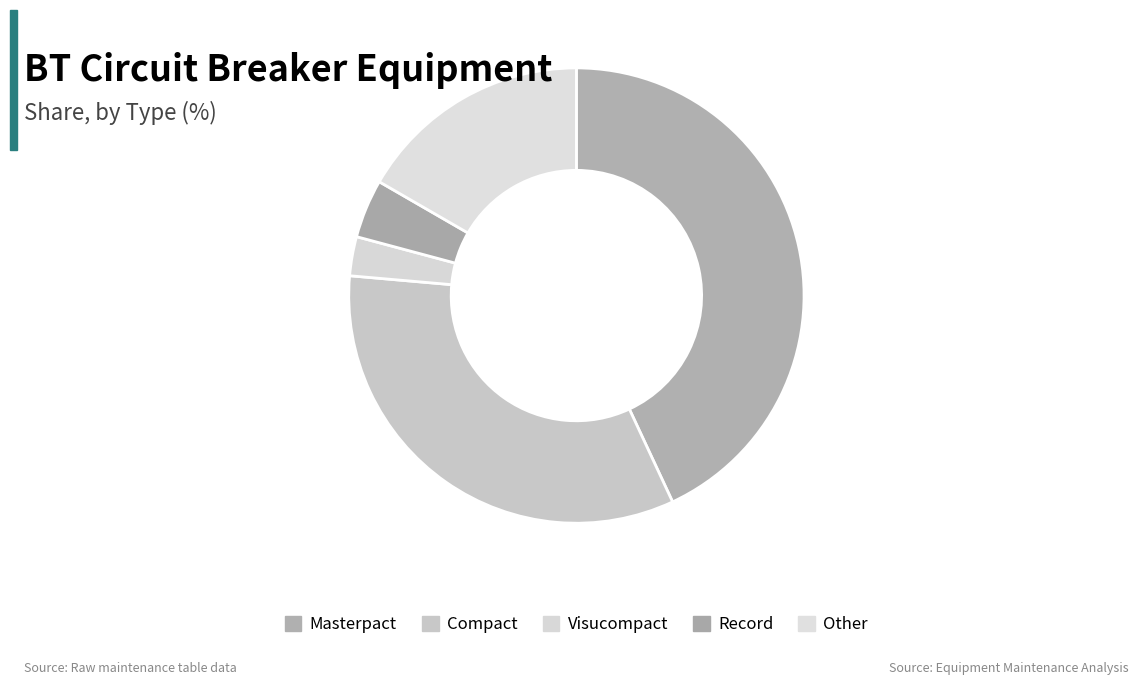

What percentage is NOT represented by Visucompact?

97.2%